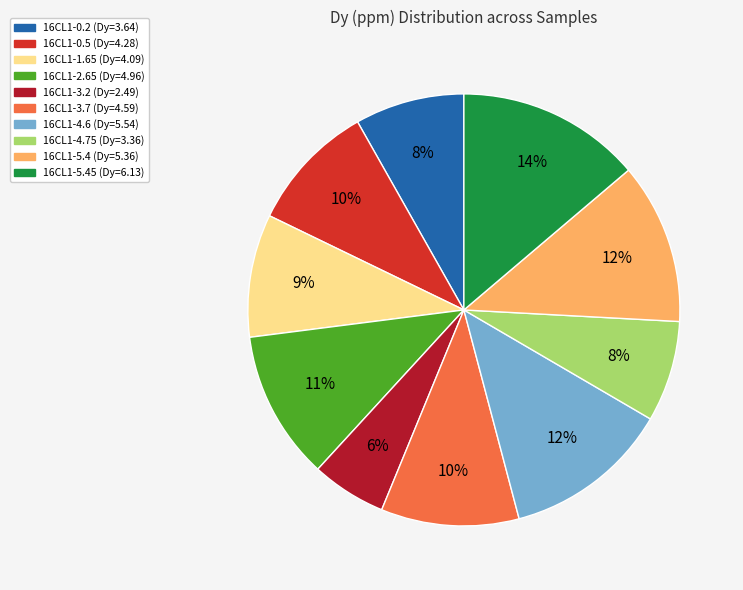

Is there any slice that represents more than half of the pie?

No